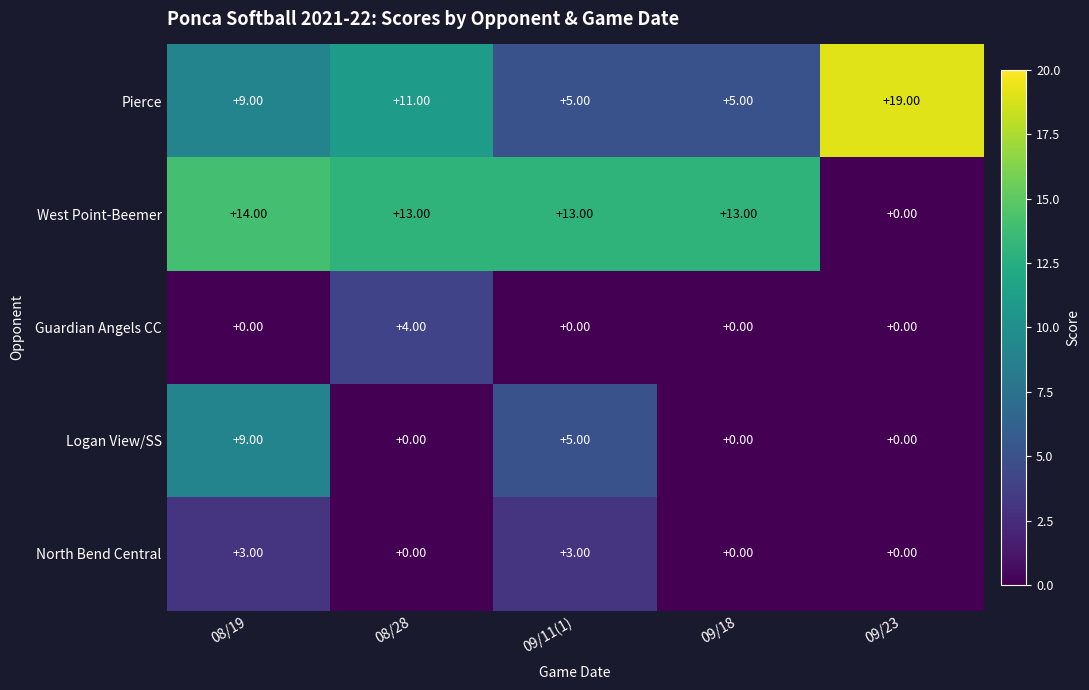

What is the total value across all series at 09/18?

18